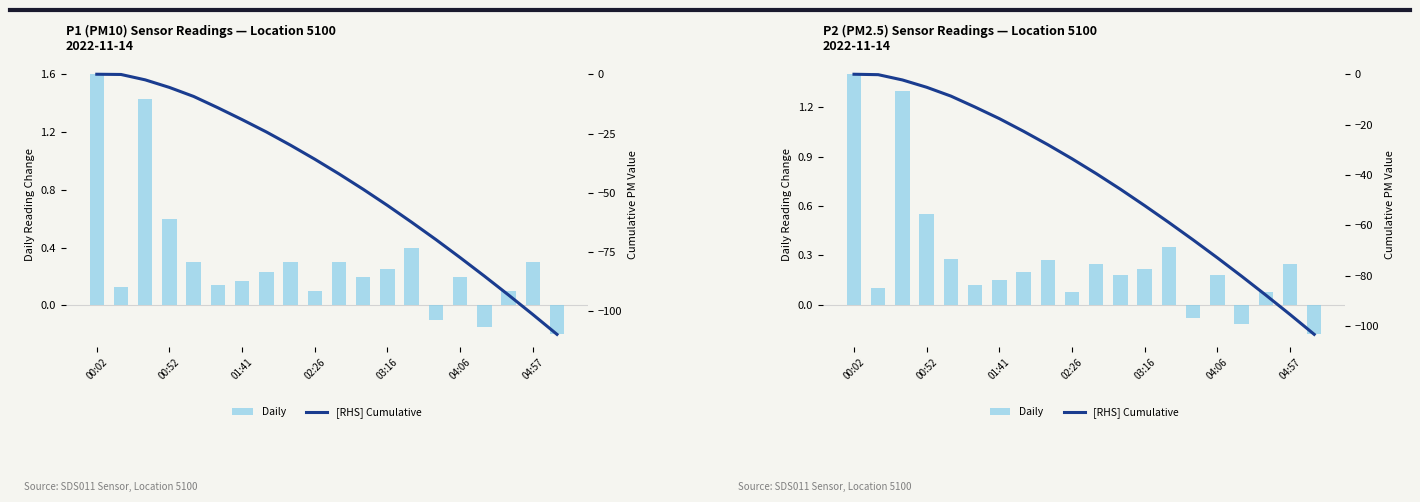

At 01:41, list the series in order from largest to smallest.

Daily, [RHS] Cumulative